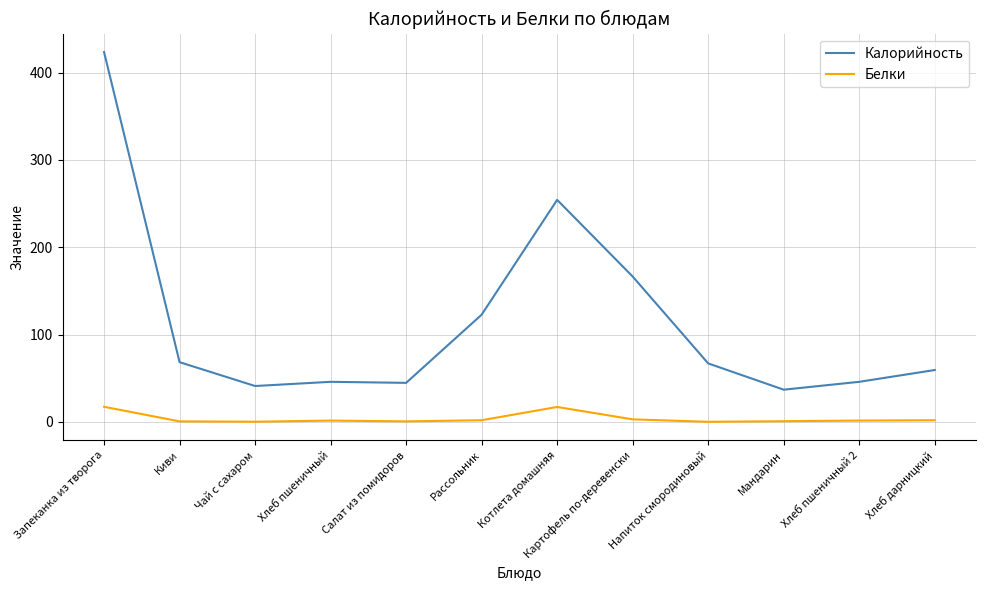

Which series has the largest total across all categories?

Калорийность